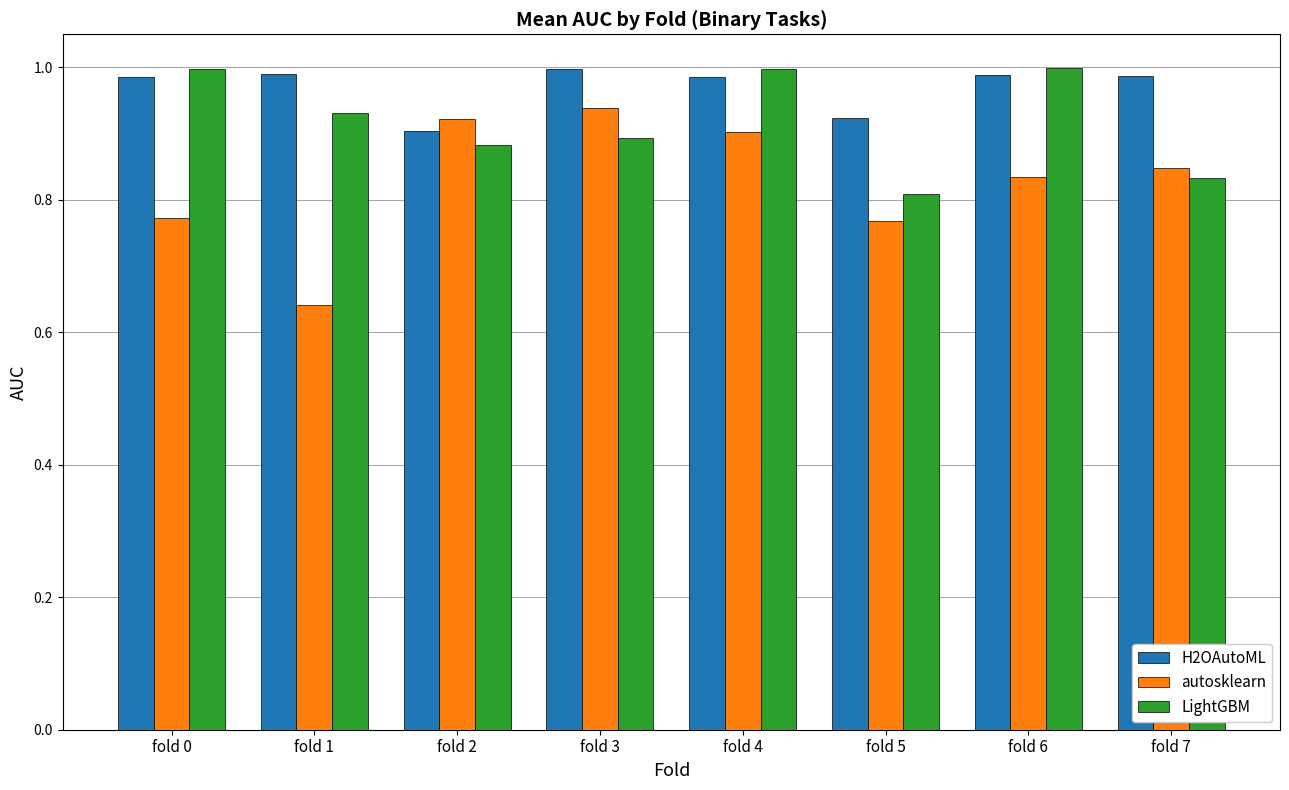

What is the difference between the maximum and minimum values in the autosklearn series?

0.3